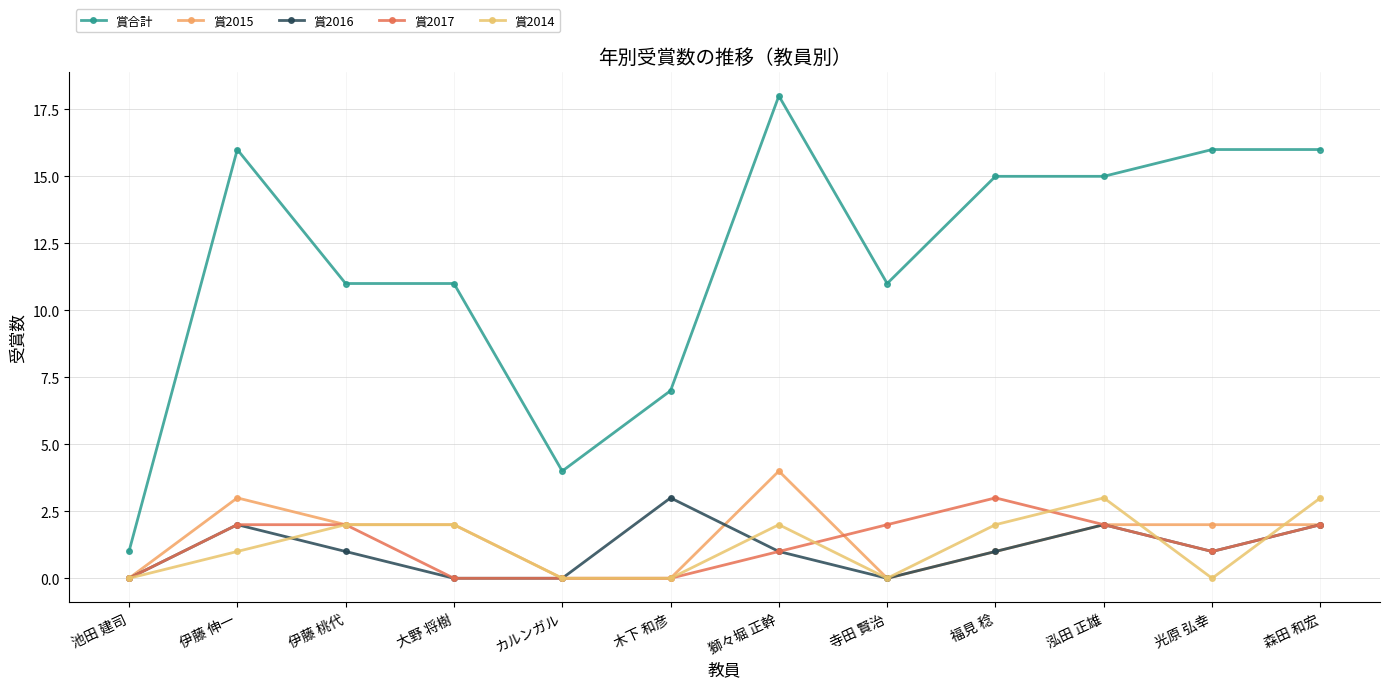

Where does the 賞合計 series first go above 15?

伊藤 伸一